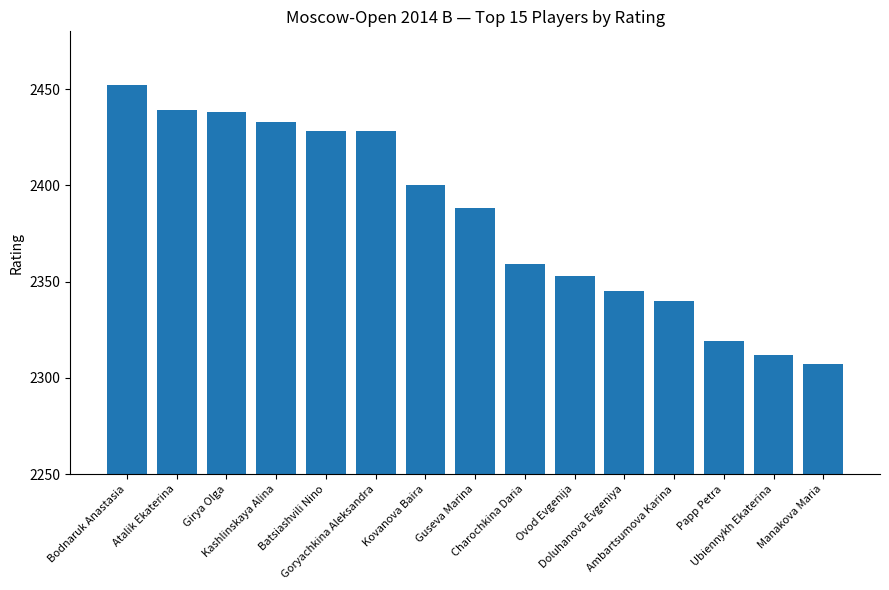

What is the smallest value displayed?

2307